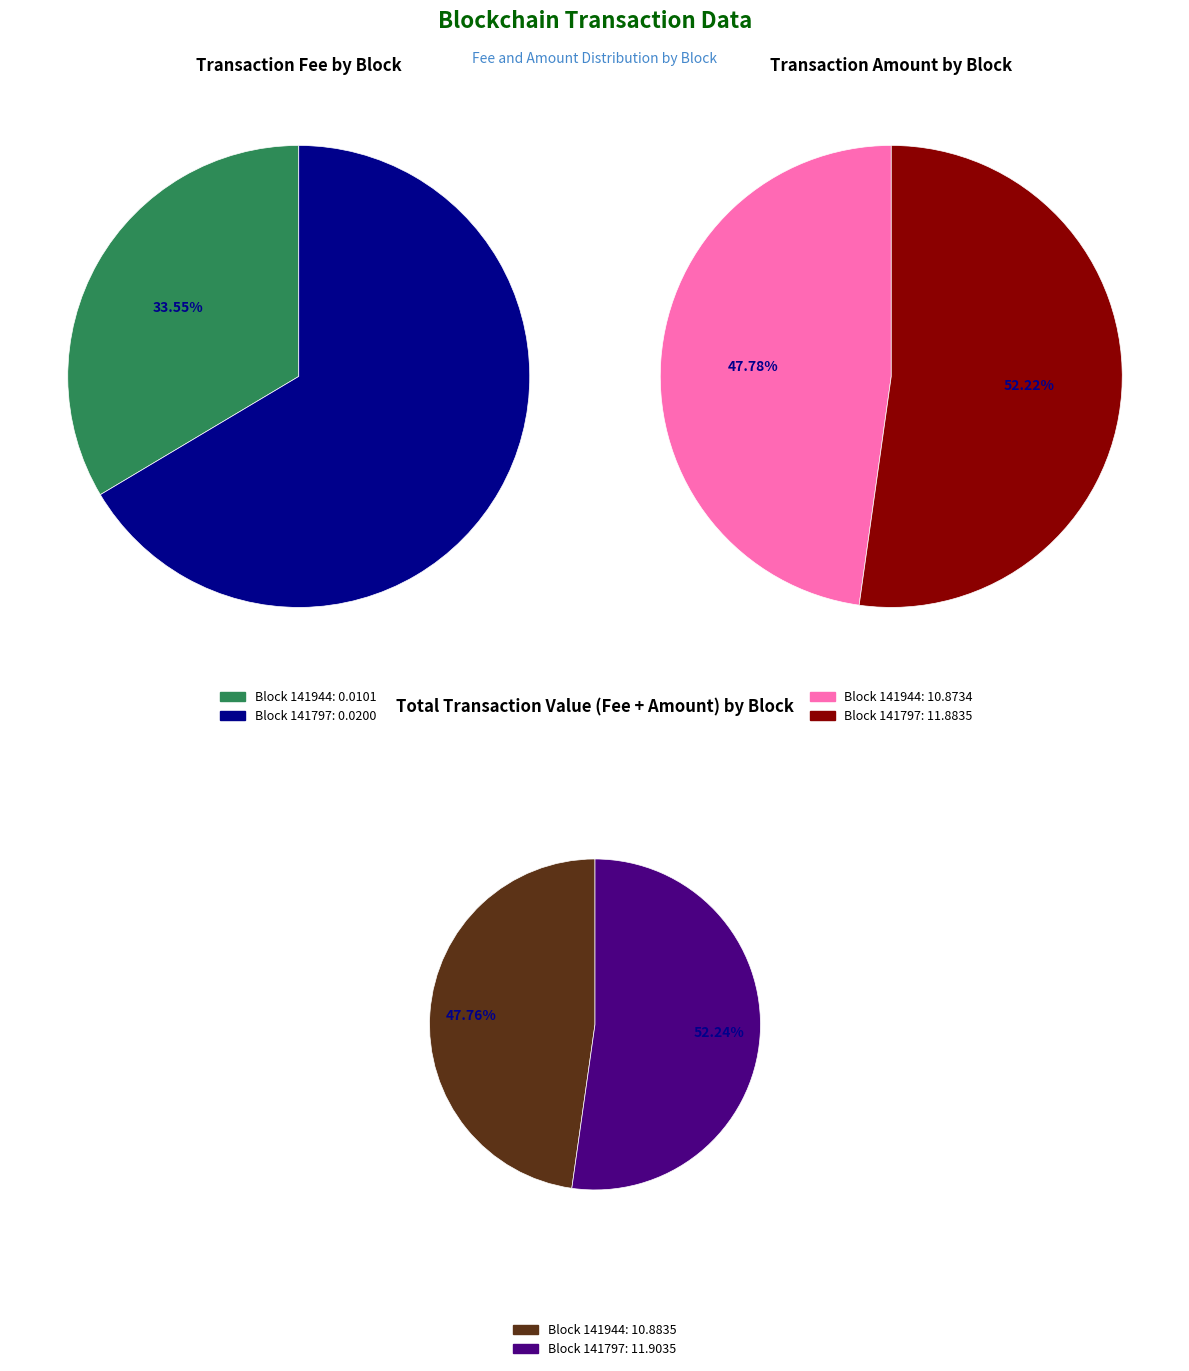

Count the number of slices in the pie.

2